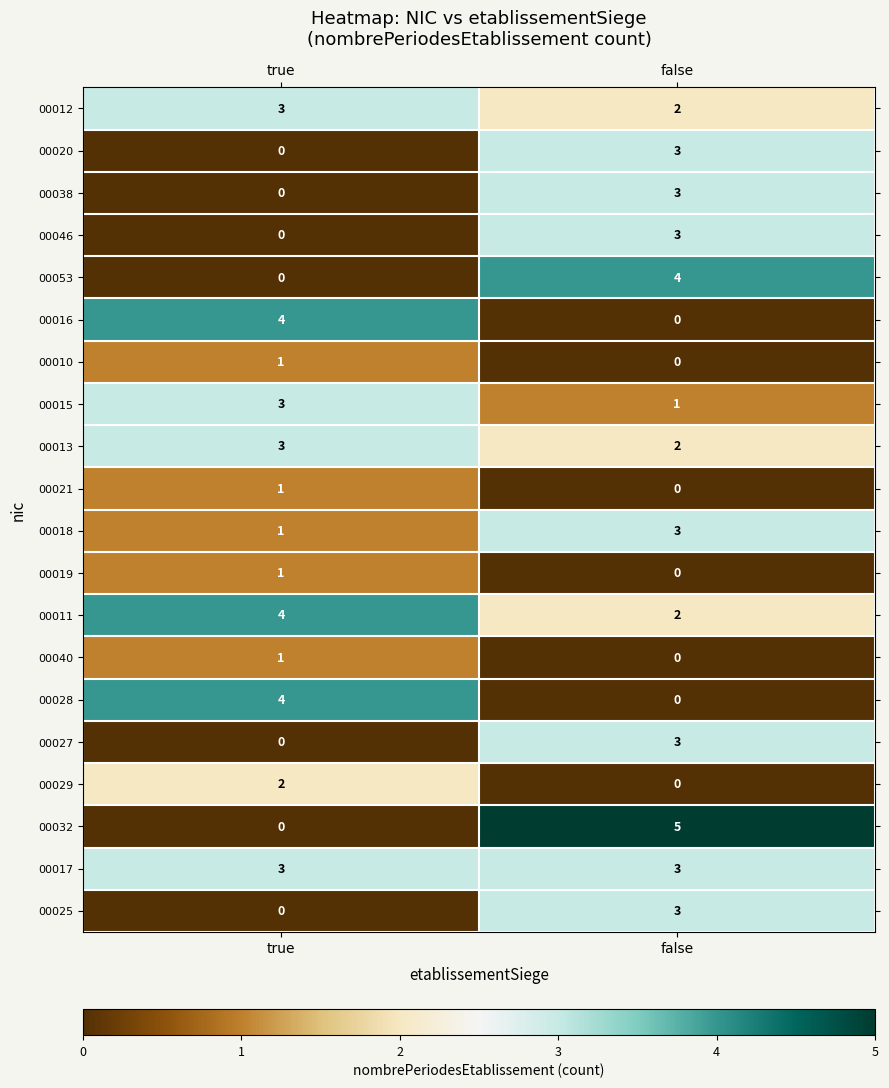

What is the approximate value of 00012 at true?

3